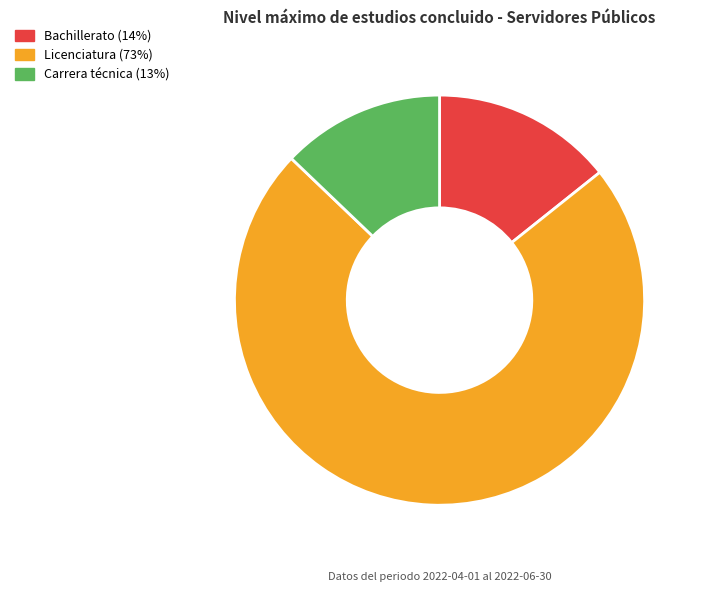

Which category has the smallest portion of the pie?

Carrera técnica